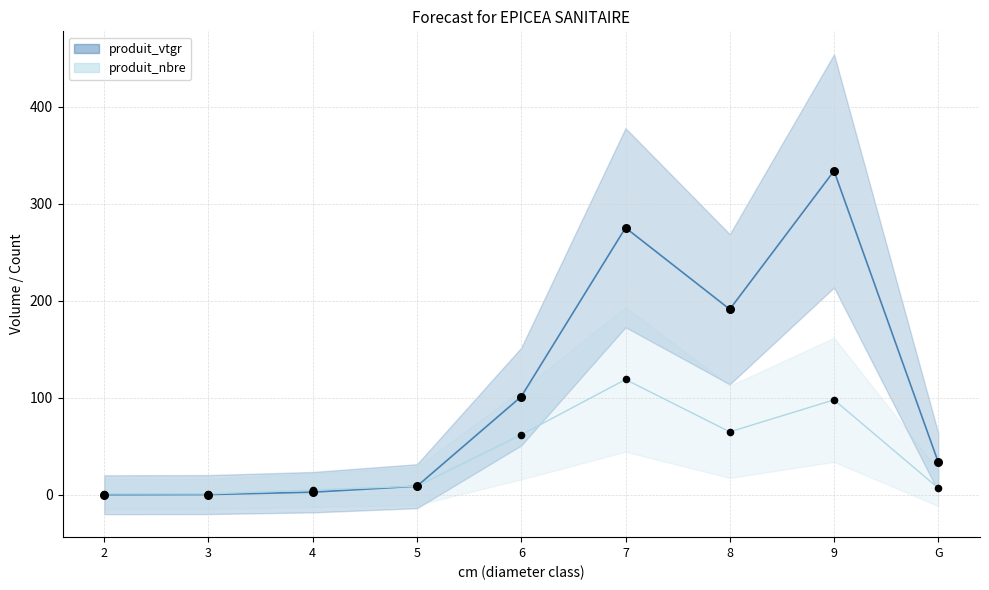

Is the value of produit_nbre at 8 greater than the value of produit_vtgr at 3?

Yes